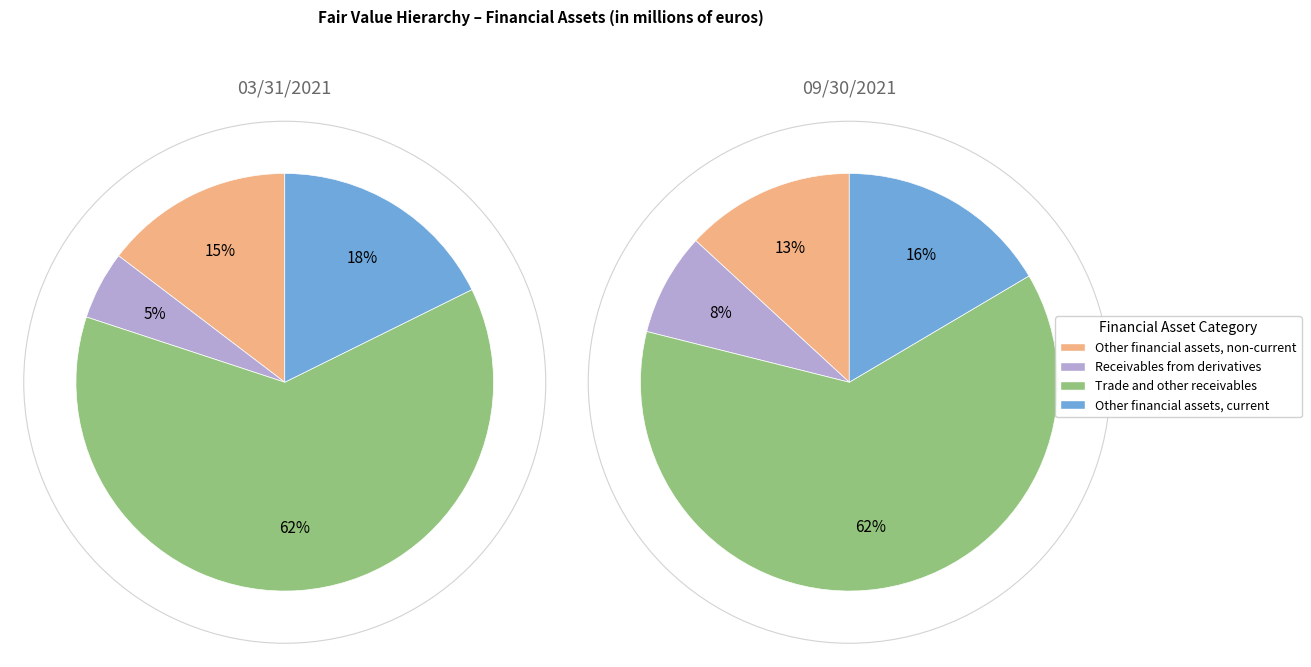

To the nearest percent, what is the difference between the largest and smallest slice percentages?

57%